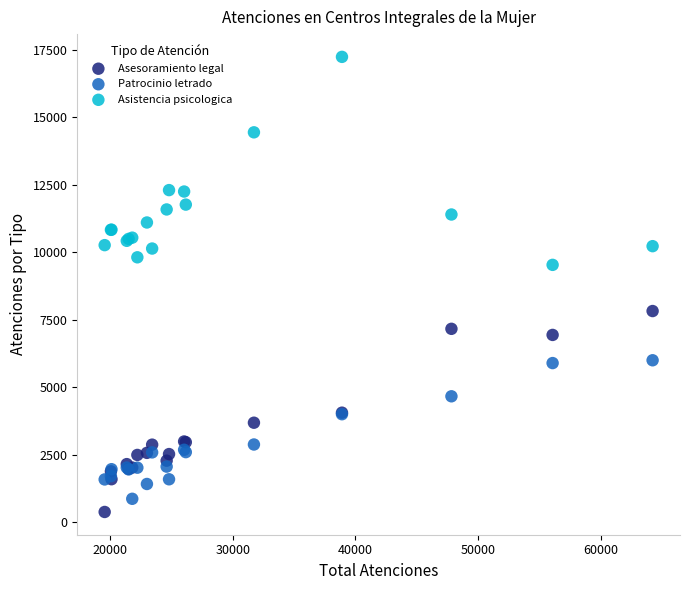

What are all the series names shown in the legend?

Asesoramiento legal, Patrocinio letrado, Asistencia psicologica